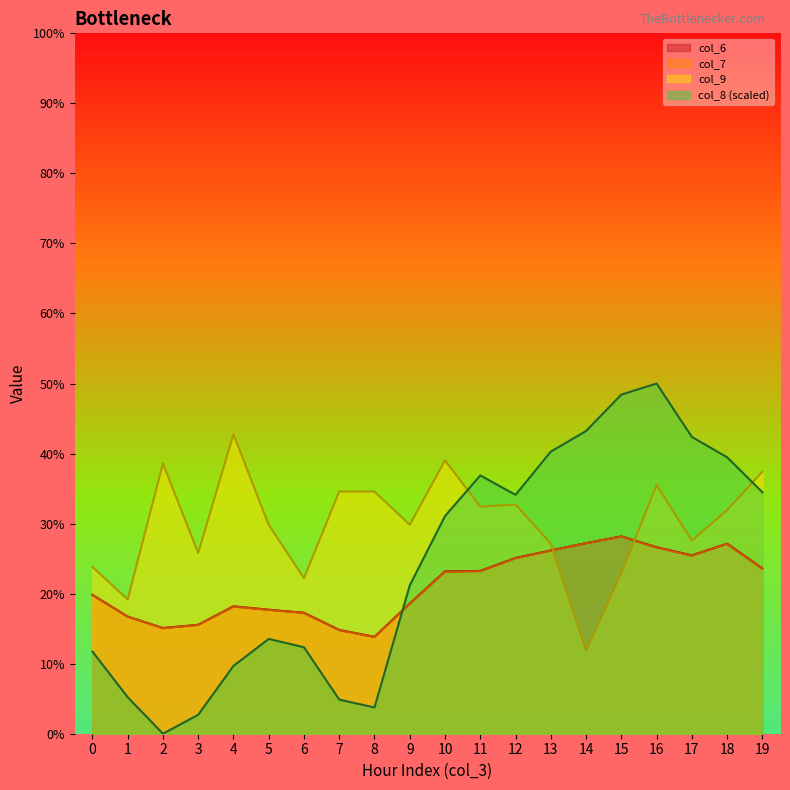

How many series are shown in this chart?

4